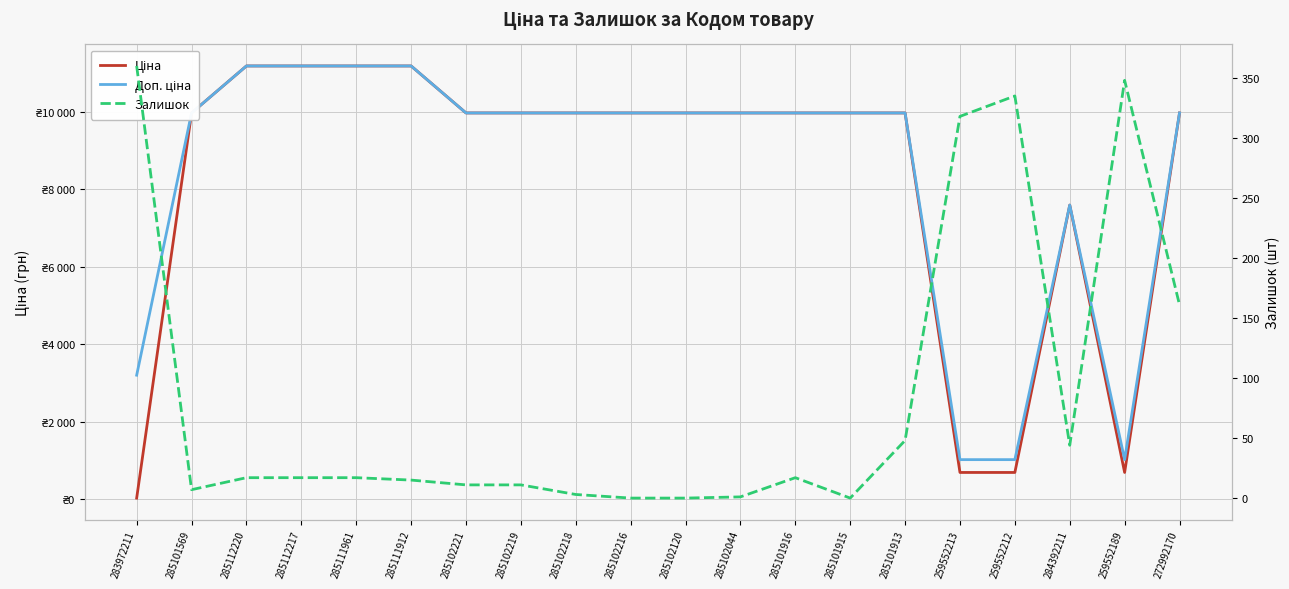

Between 285102221 and 285102216, which series saw the biggest shift?

Залишок